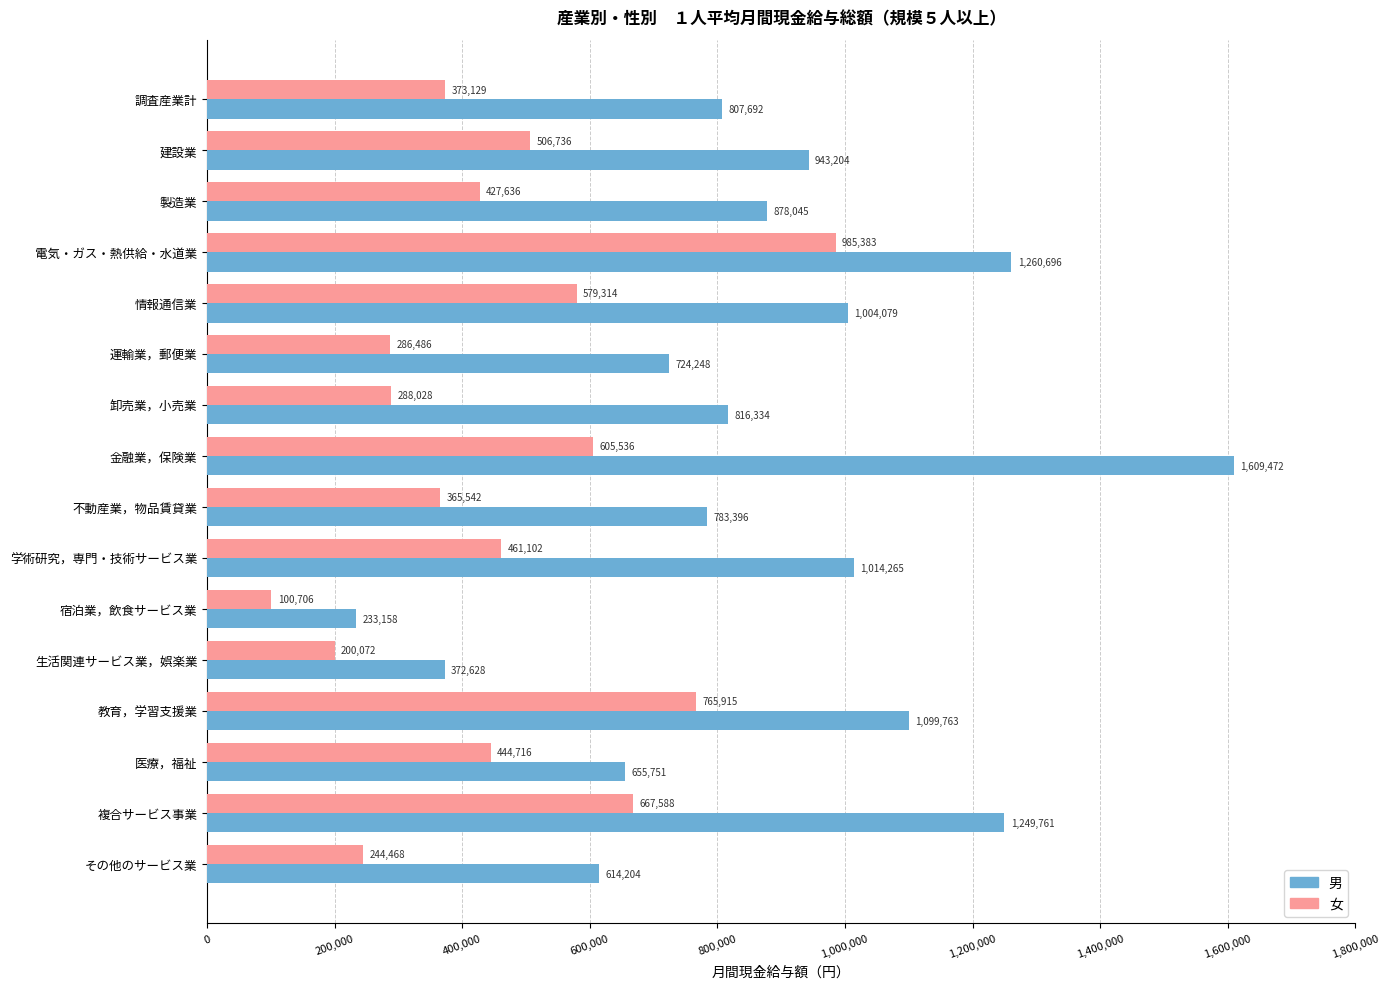

Which label corresponds to the largest value in the chart?

金融業，保険業